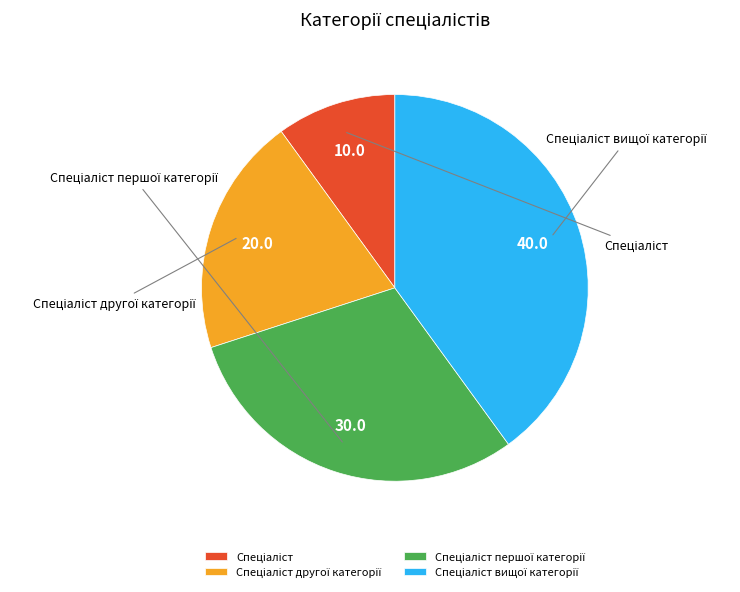

Does any single category account for the majority?

No